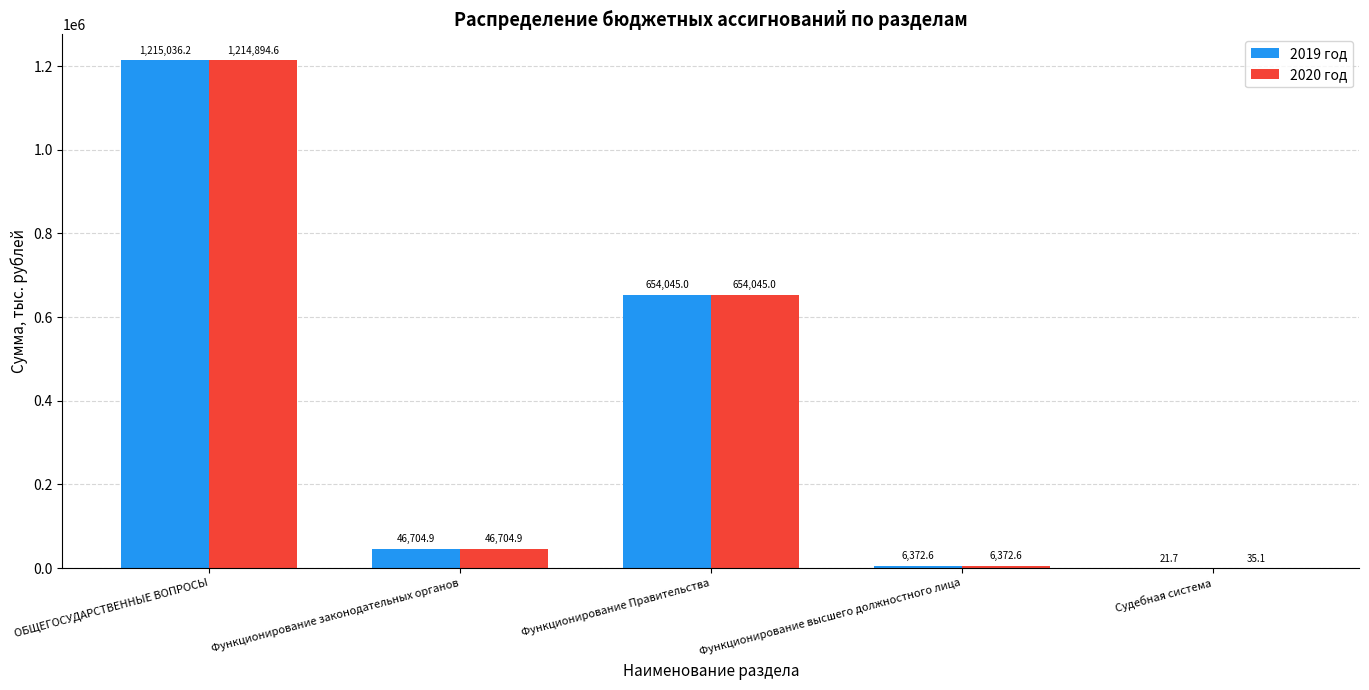

What is the average value of the 2020 год series?

384410.5